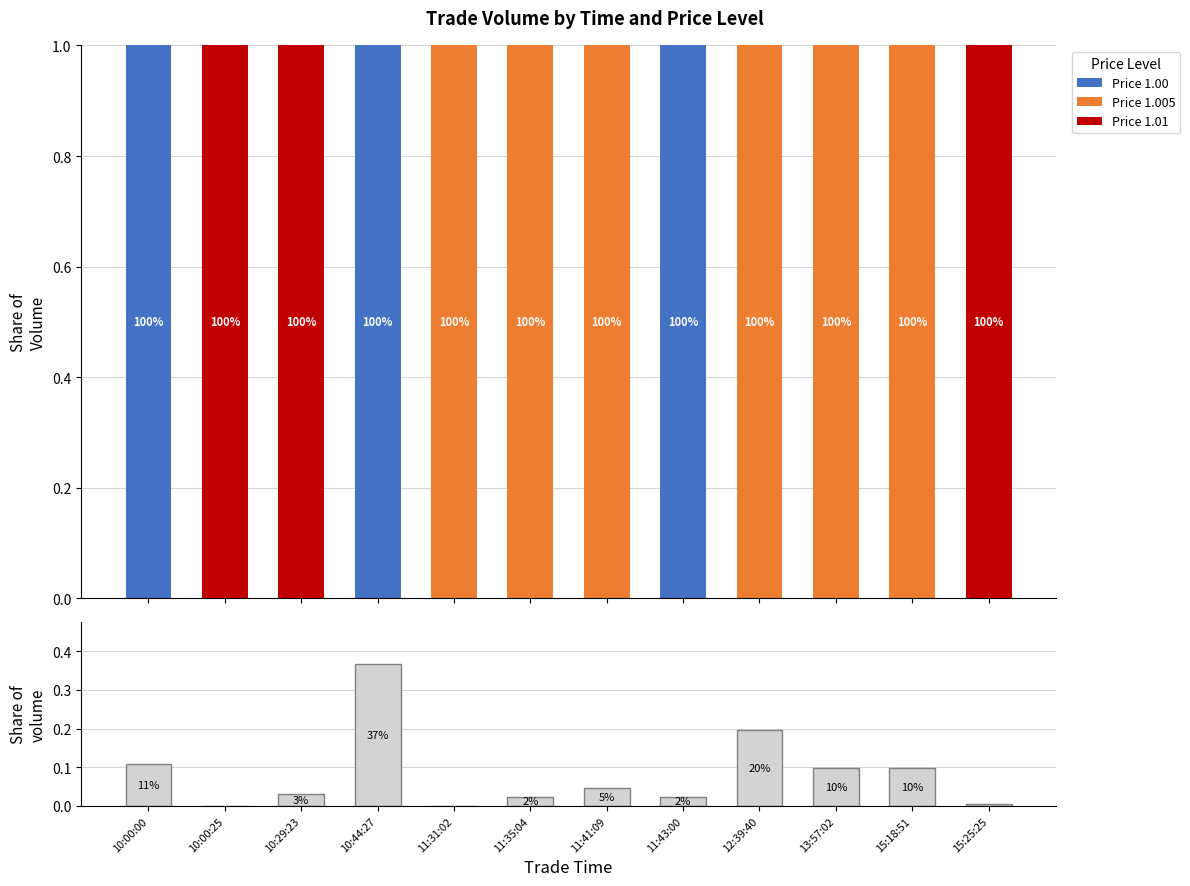

What is the sum of the Price 1.005 values at 13:57:02 and 12:39:40?

2.0